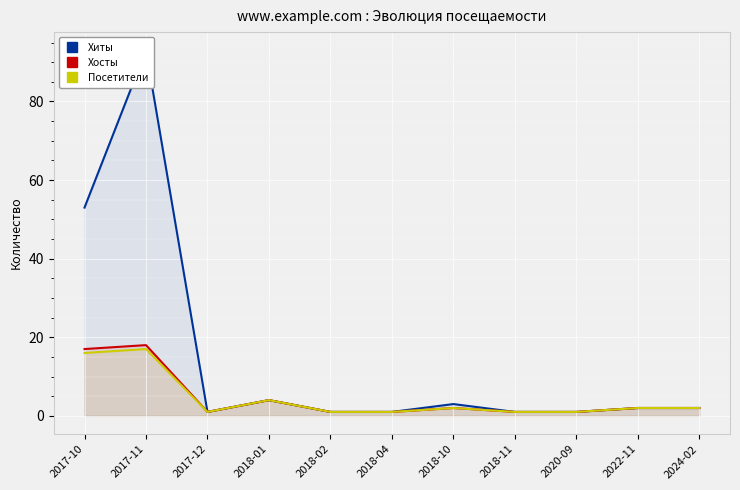

How many series are shown in this chart?

3